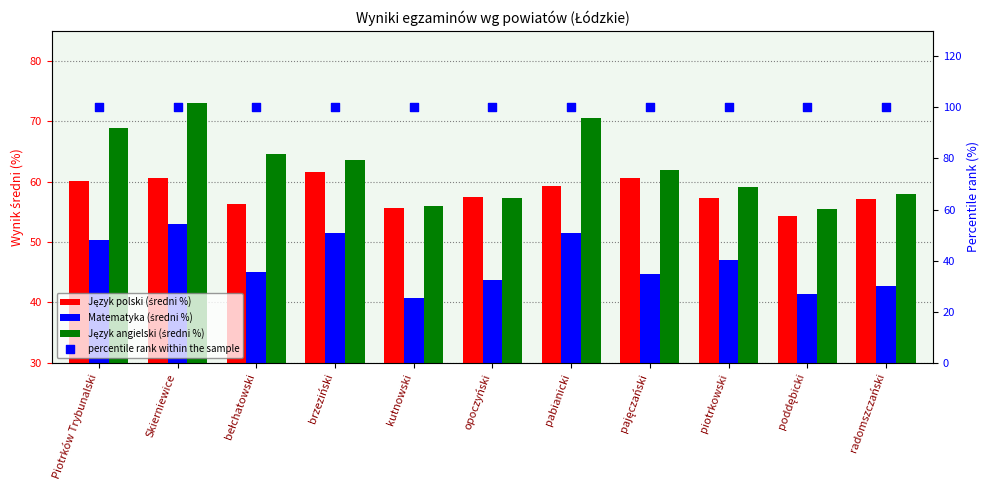

At which category is the sum across all series the highest?

Skierniewice